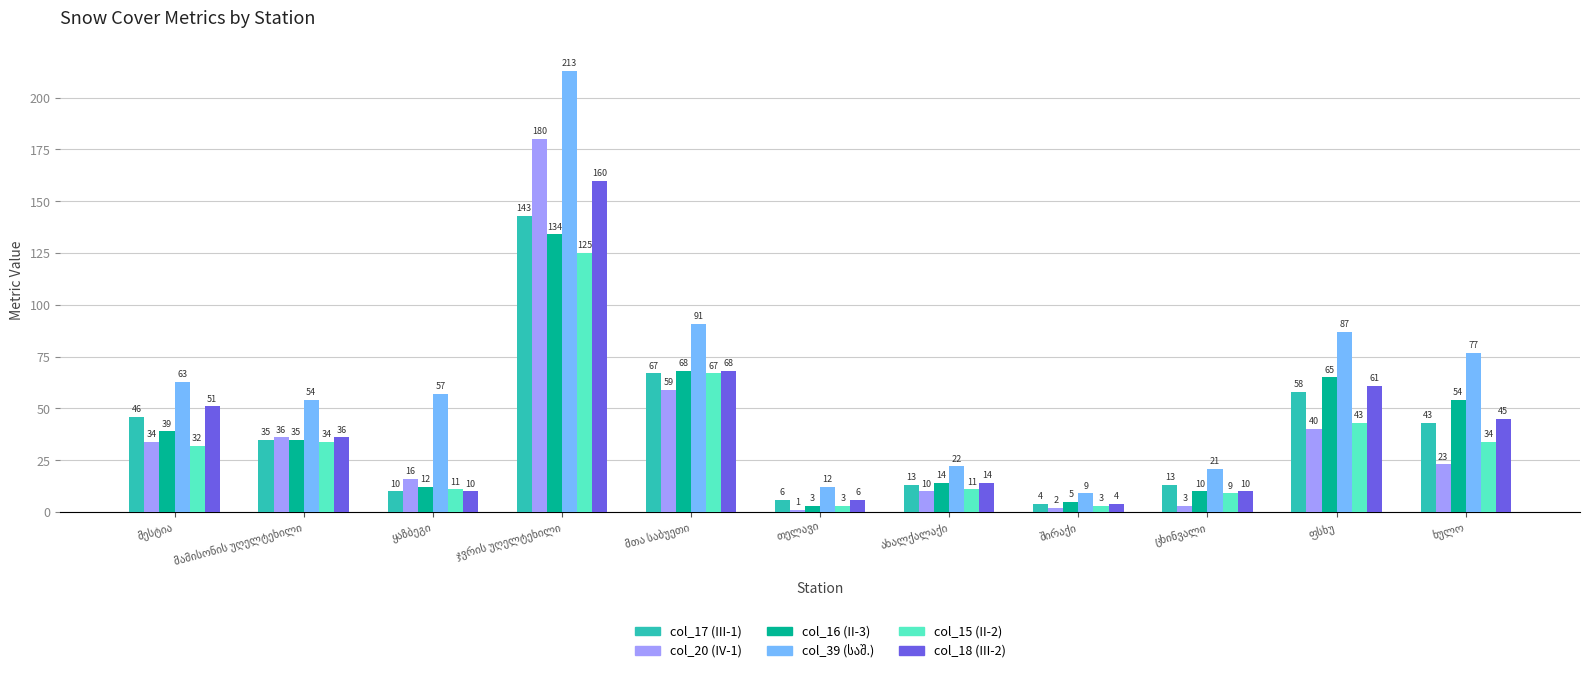

What is the average value of the col_20 (IV-1) series?

37